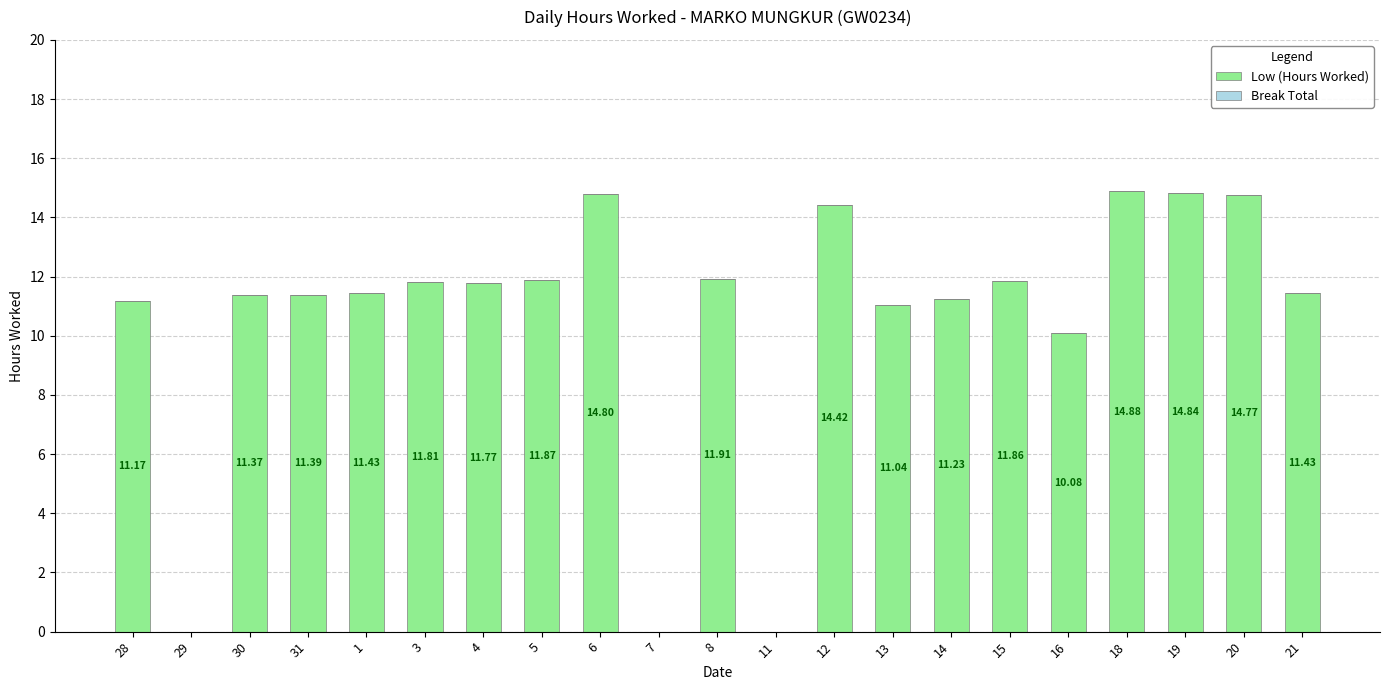

Approximately how many times larger is the value at 1 compared to 18?

0.8